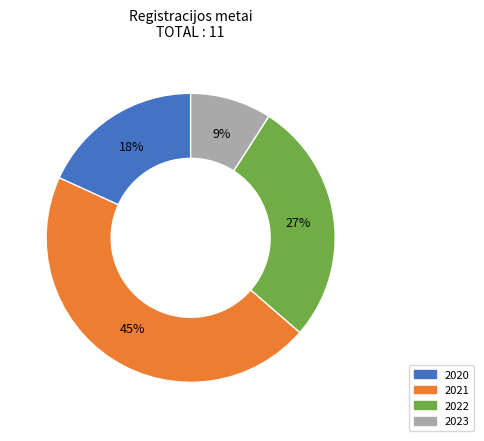

Is there a majority slice in this chart?

No